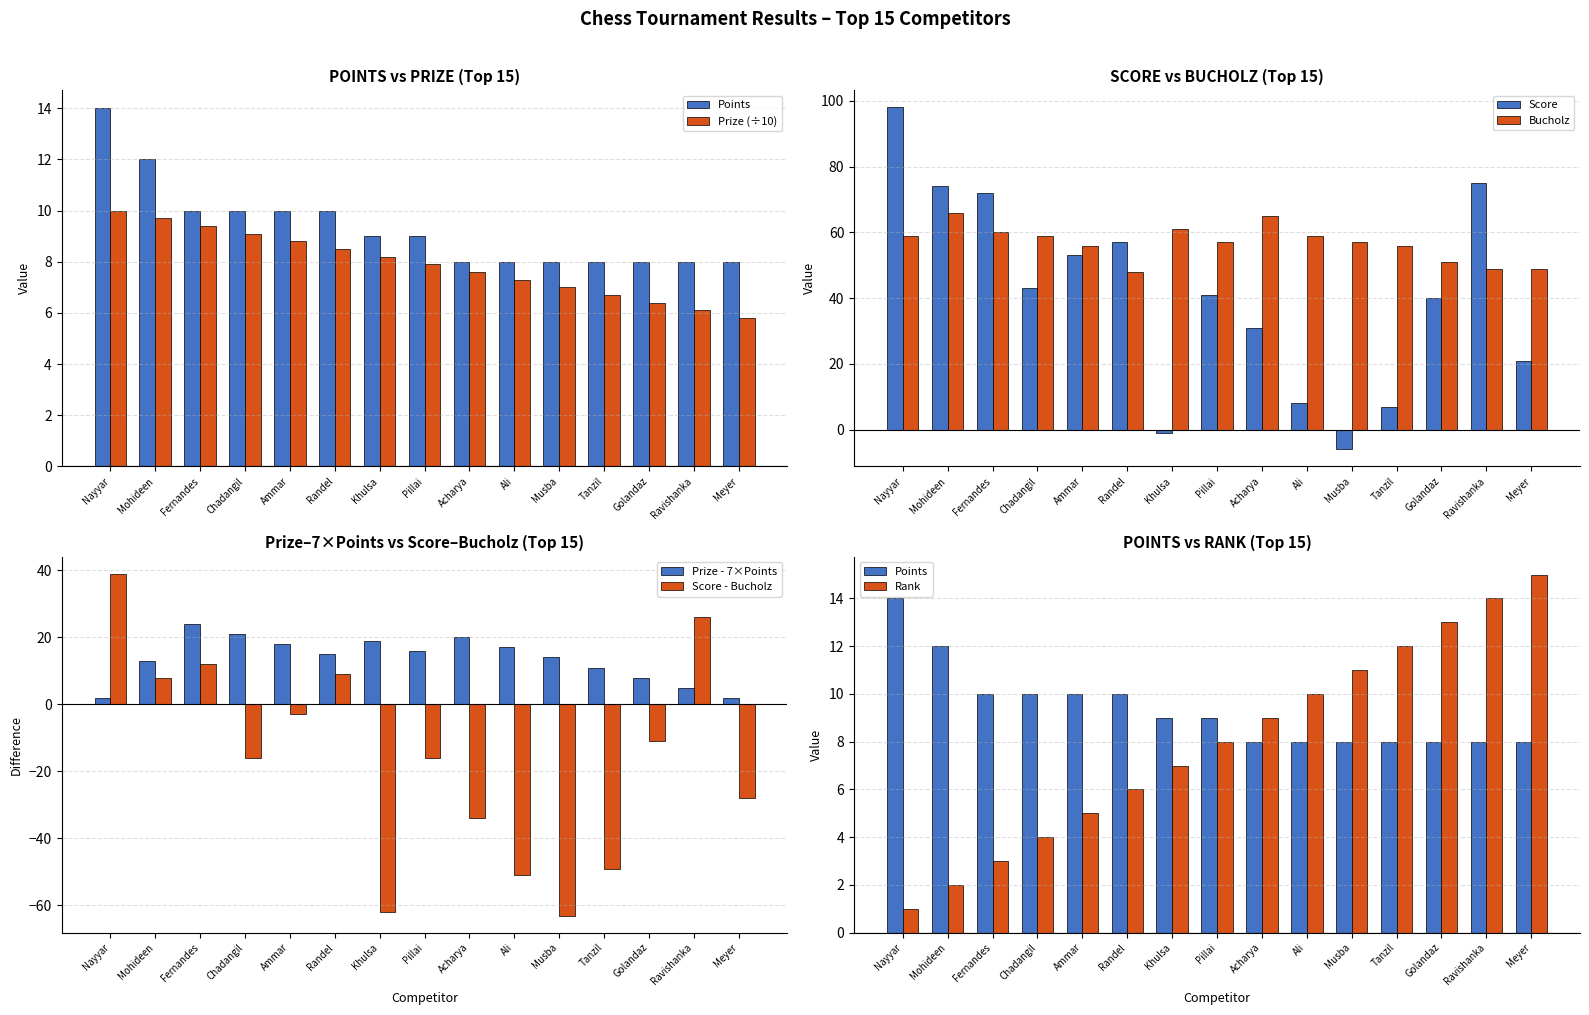

What is the sum of all Prize values?

118.5